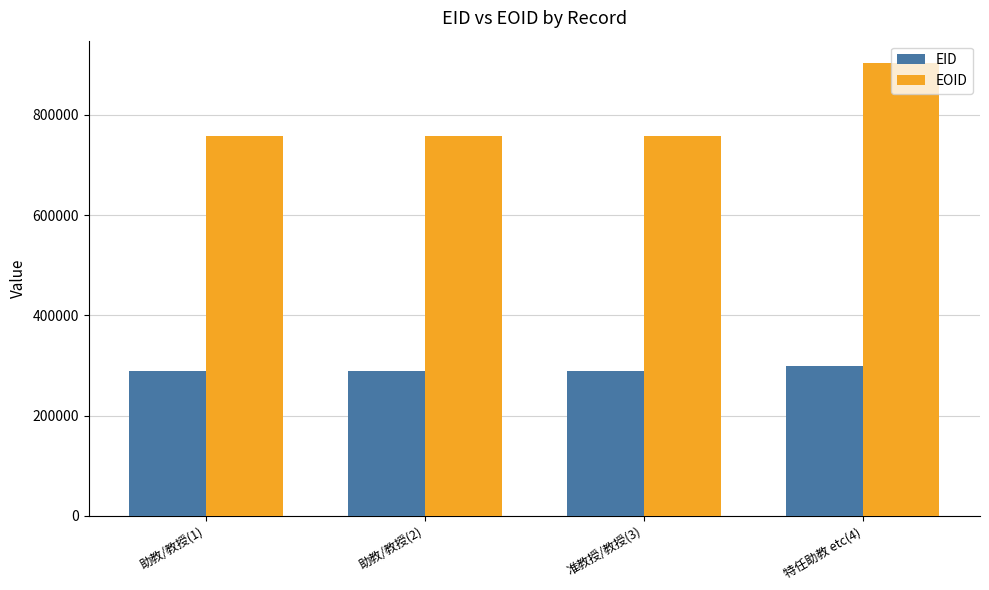

Is the value of EOID at 特任助教 etc(4) greater than the value of EID at 准教授/教授(3)?

Yes